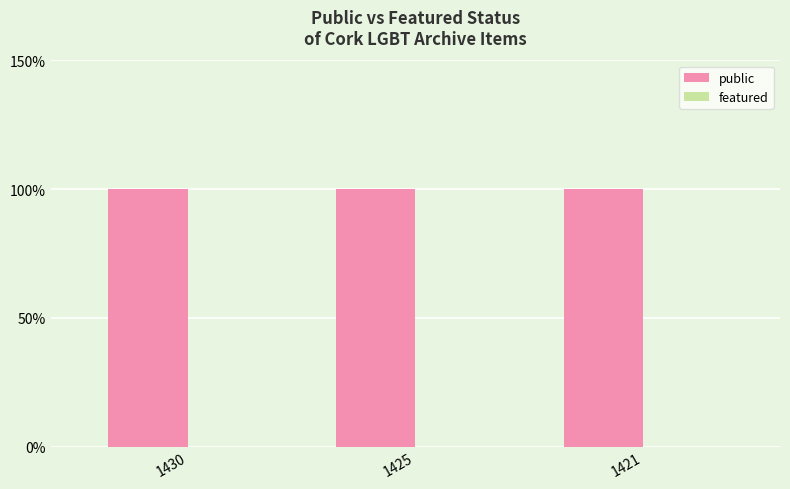

What is the total value across all series at 1425?

1